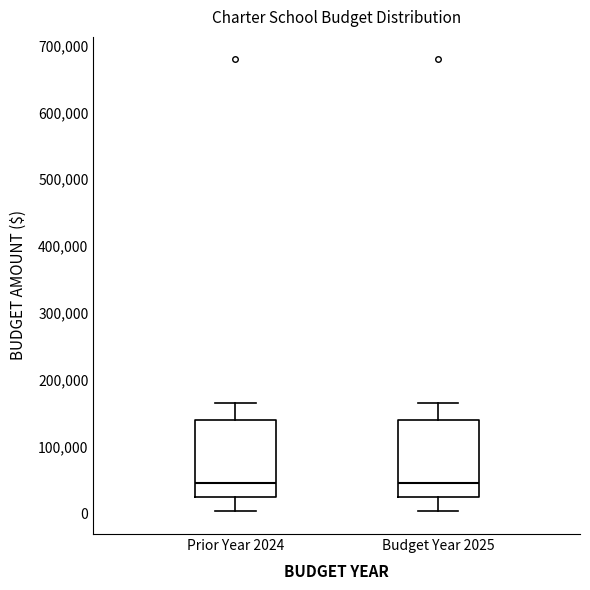

Reading left to right, read every box against the y-axis: the position of its median line, the range the box covers, and the ends of its whiskers. The values are not printed on the chart, so give them approximately, as read against the axis.

Prior Year 2024: median 50000, box 20000 to 140000, whiskers 0 to 170000
Budget Year 2025: median 50000, box 20000 to 140000, whiskers 0 to 170000